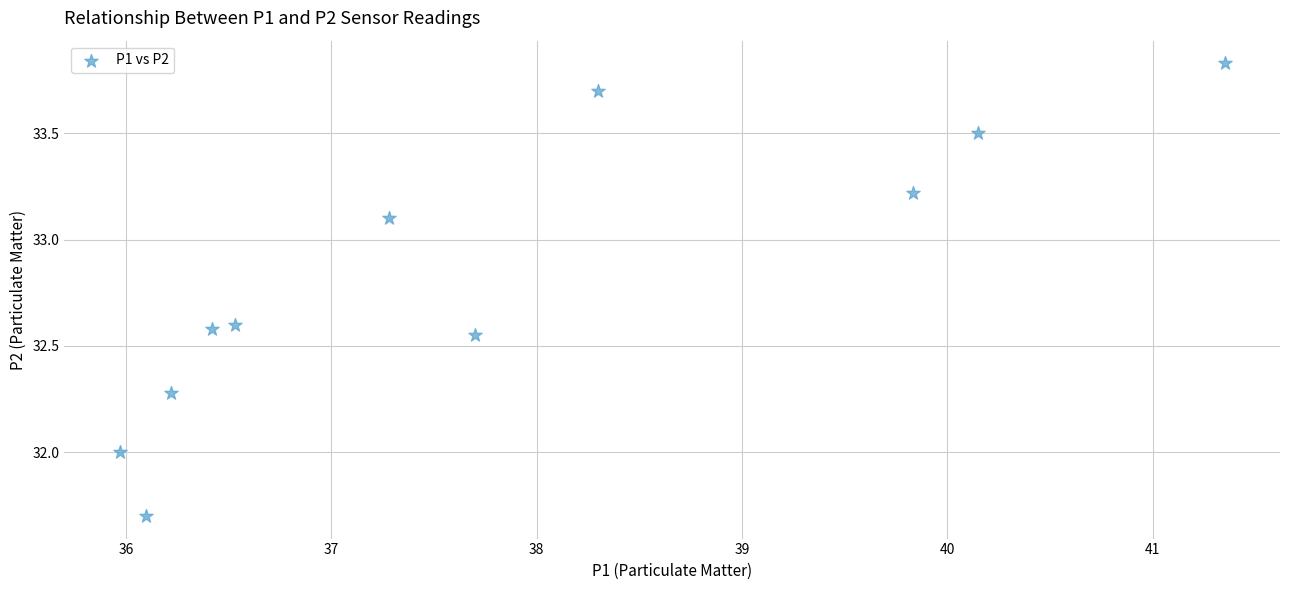

What is the range of Y values (max minus min)?

2.1